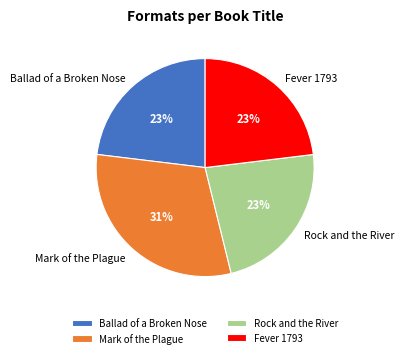

Which slice is the largest?

Mark of the Plague